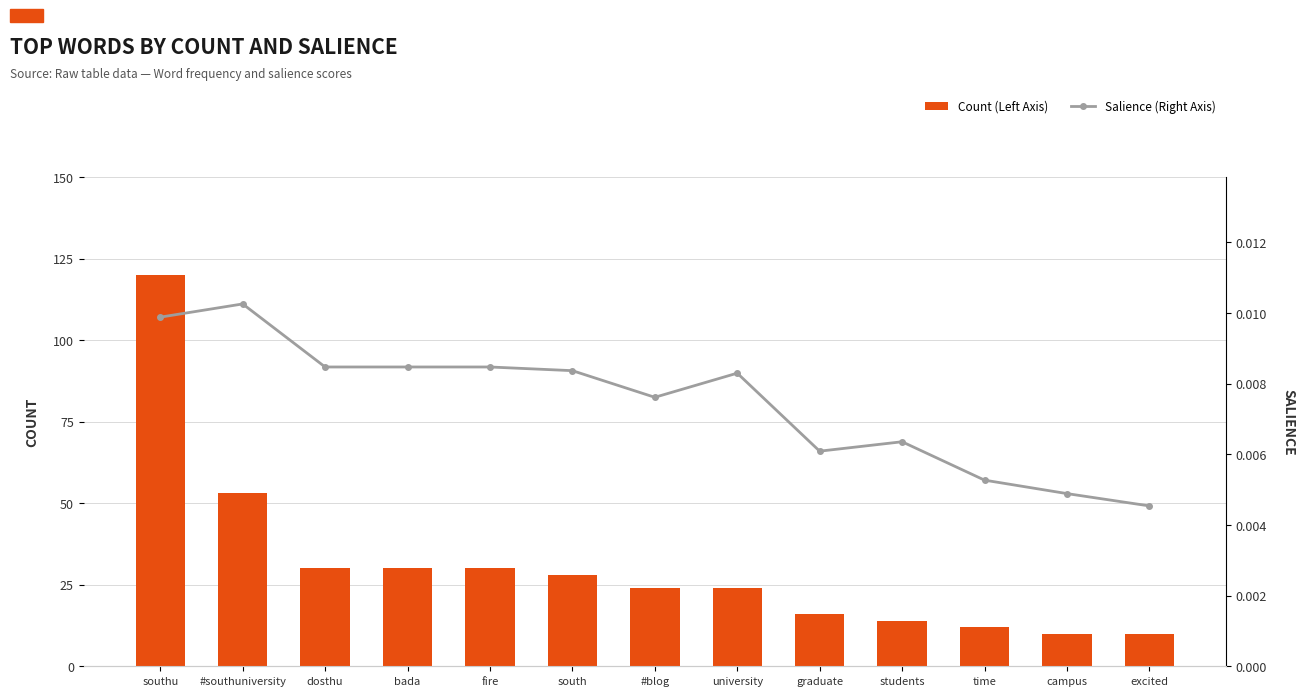

What is the difference between the maximum and minimum values in the Count (Left Axis) series?

110